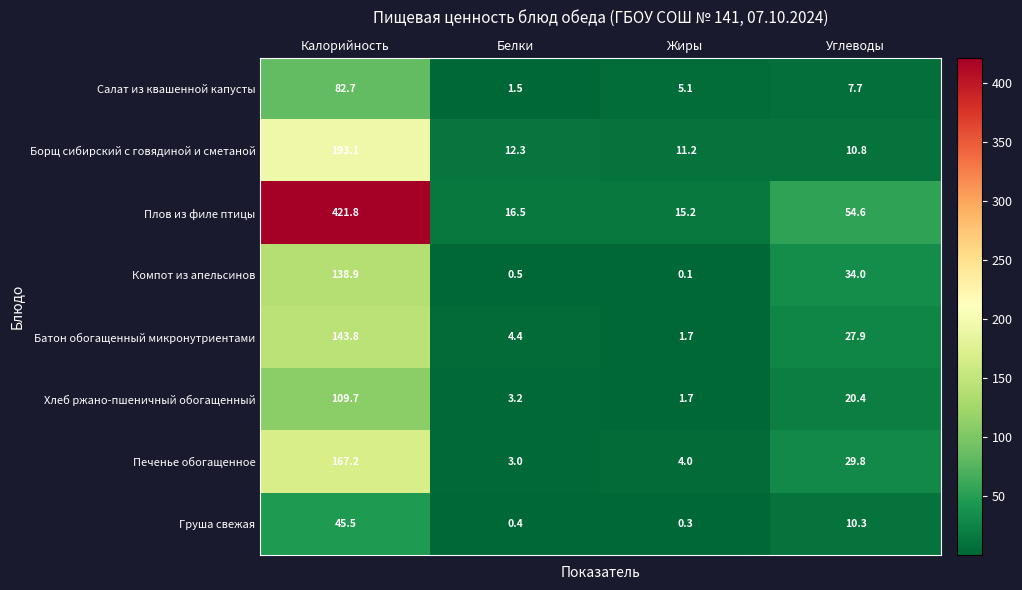

The Хлеб ржано-пшеничный обогащенный series shows 20.4 at Углеводы. True or false?

True